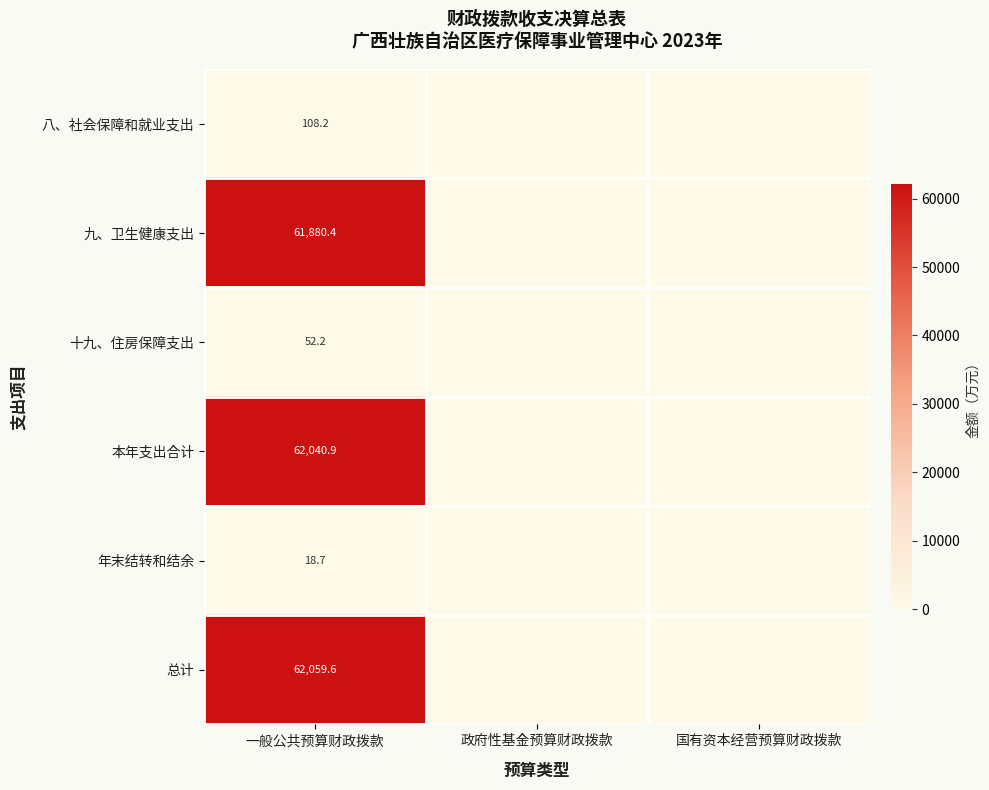

What is the sum of the 十九、住房保障支出 values at 国有资本经营预算财政拨款 and 一般公共预算财政拨款?

52.2